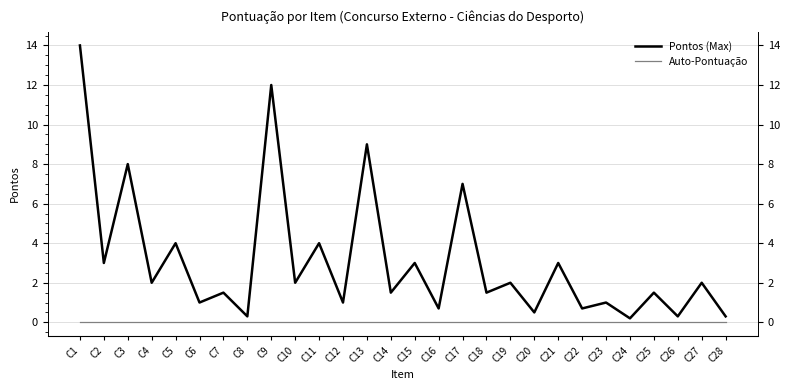

True or false: Pontos (Max) and Auto-Pontuação cross at least once.

False